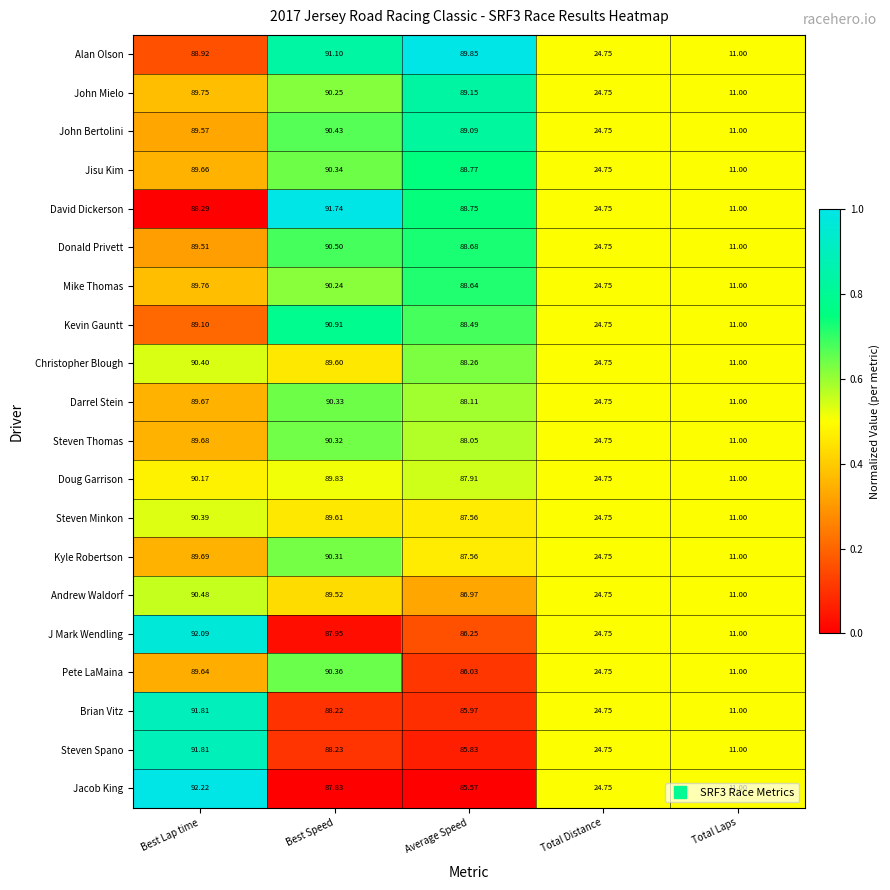

At which category does the chart reach its peak across all series?

Best Lap time